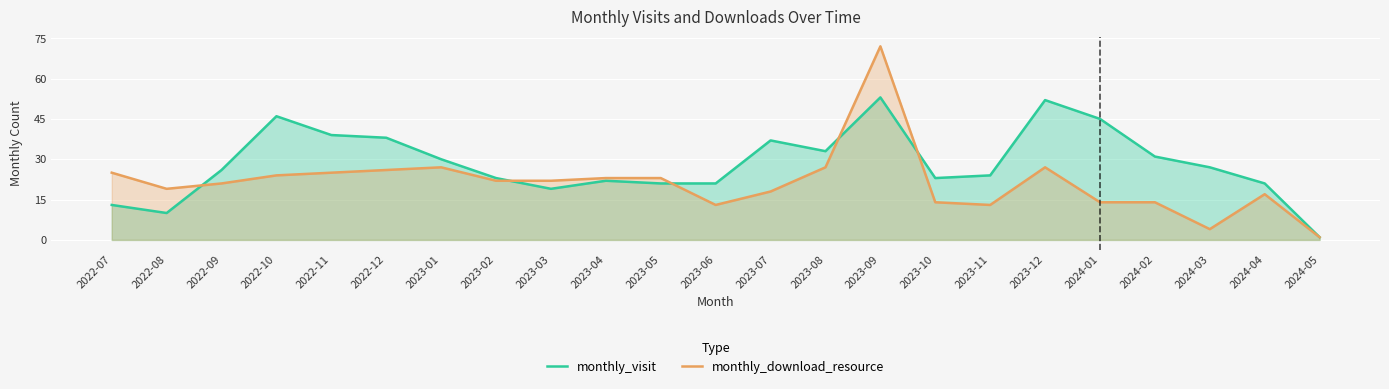

Which series ends up on top after the final intersection of monthly_download_resource and monthly_visit?

monthly_visit